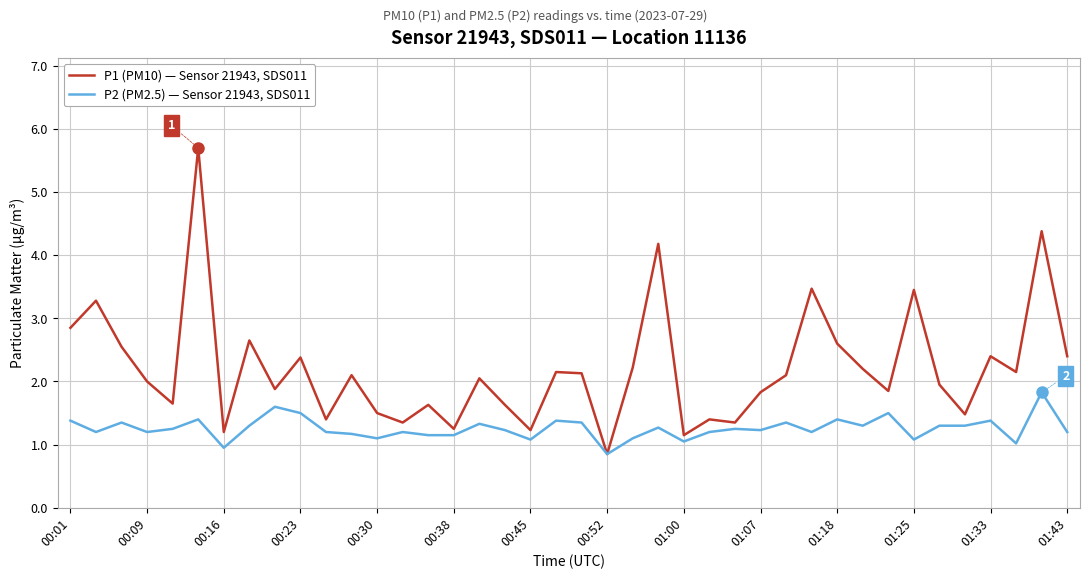

List the series in order of their peak value, highest first.

P1 (PM10) — Sensor 21943, SDS011, P2 (PM2.5) — Sensor 21943, SDS011